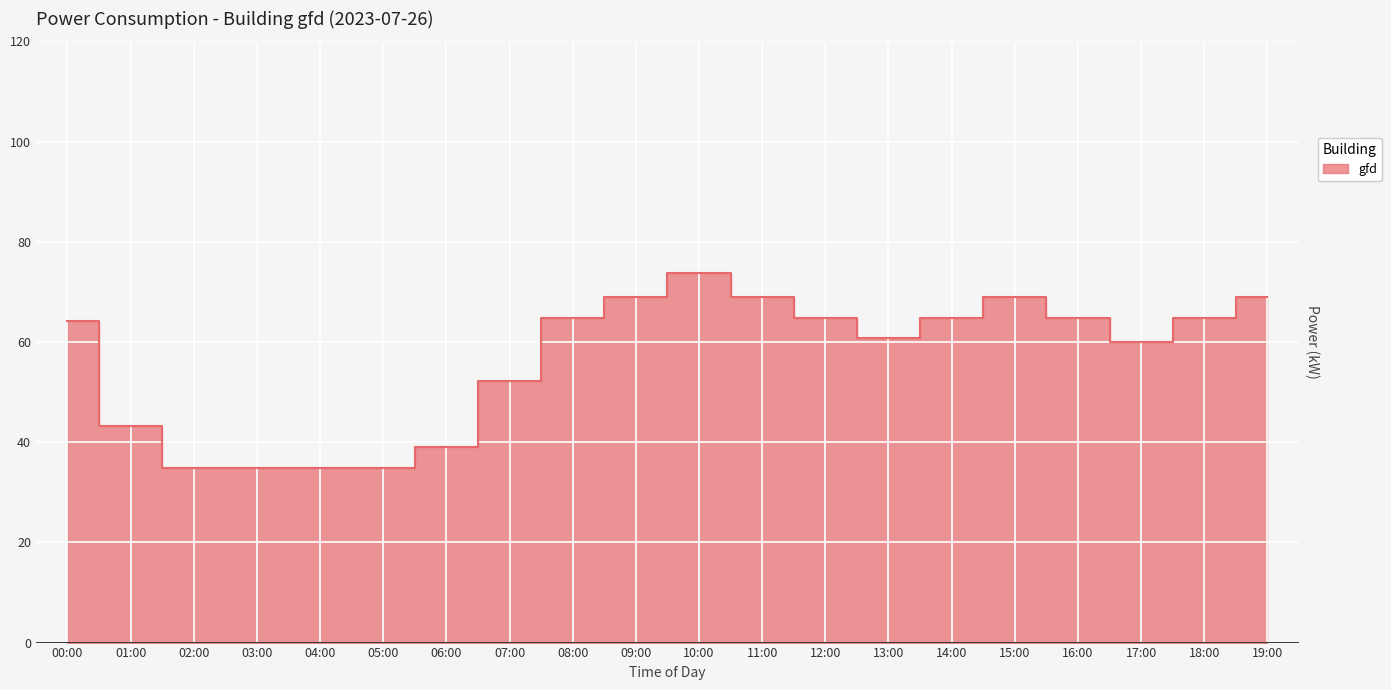

True or false: the data shows 57.7 at 06:00.

False